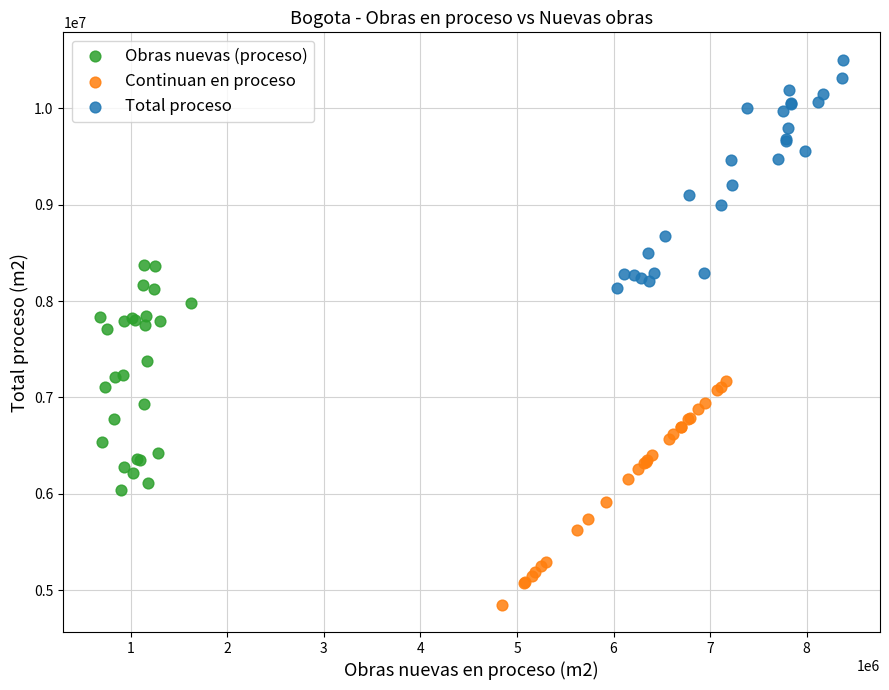

Which series contains the highest Y value?

Total proceso